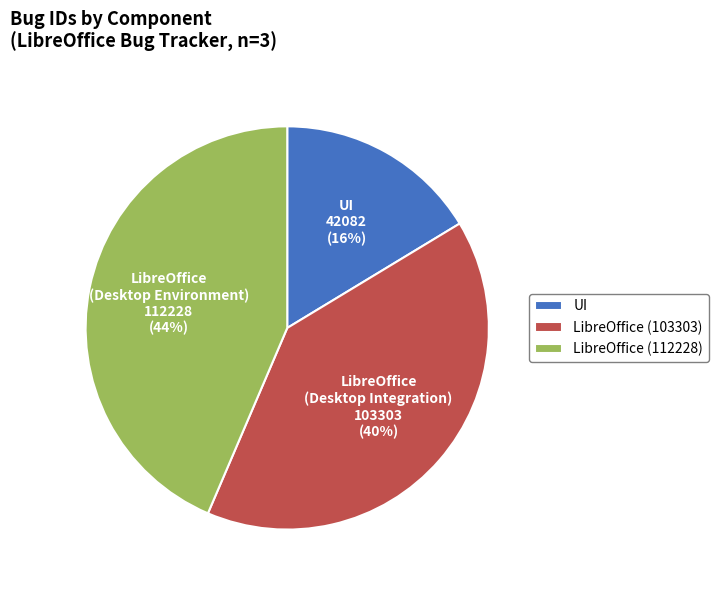

To the nearest percent, what is the average slice percentage?

33%